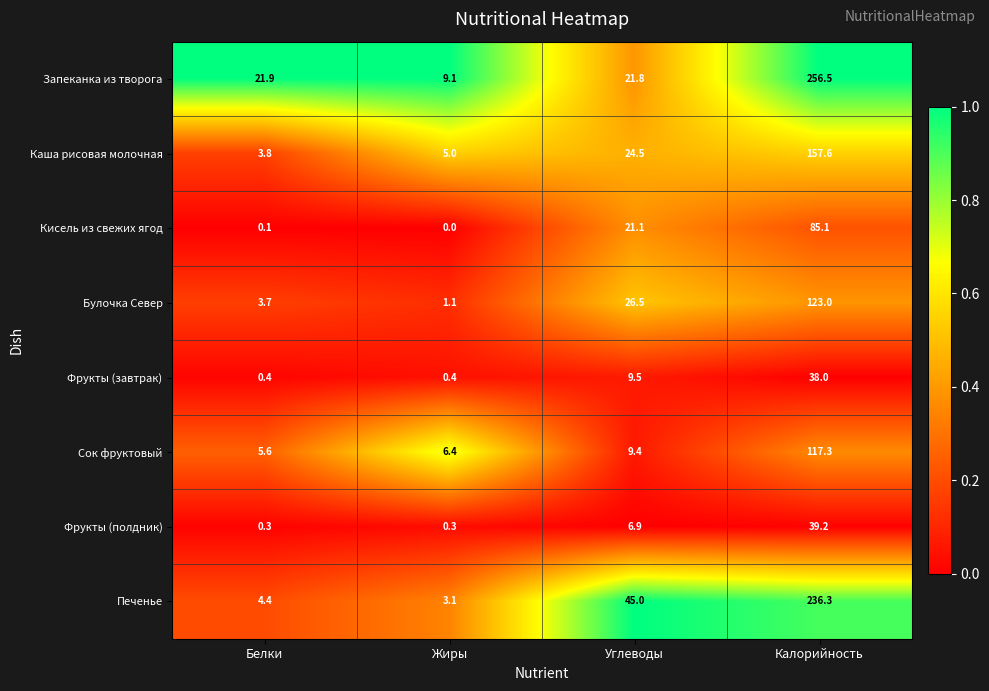

At which category is the sum across all series the highest?

Калорийность